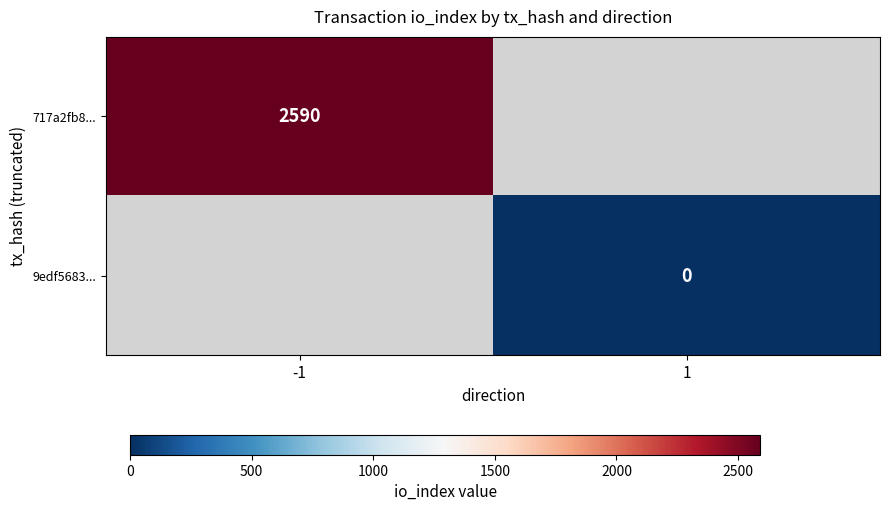

The value of 717a2fb8... at -1 is 596. True or false?

False